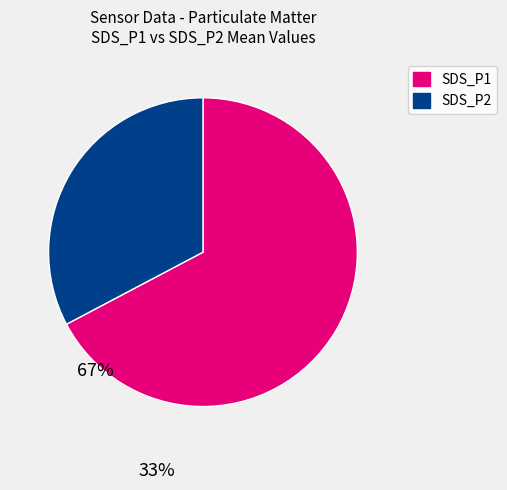

Which category has the smallest portion of the pie?

SDS_P2